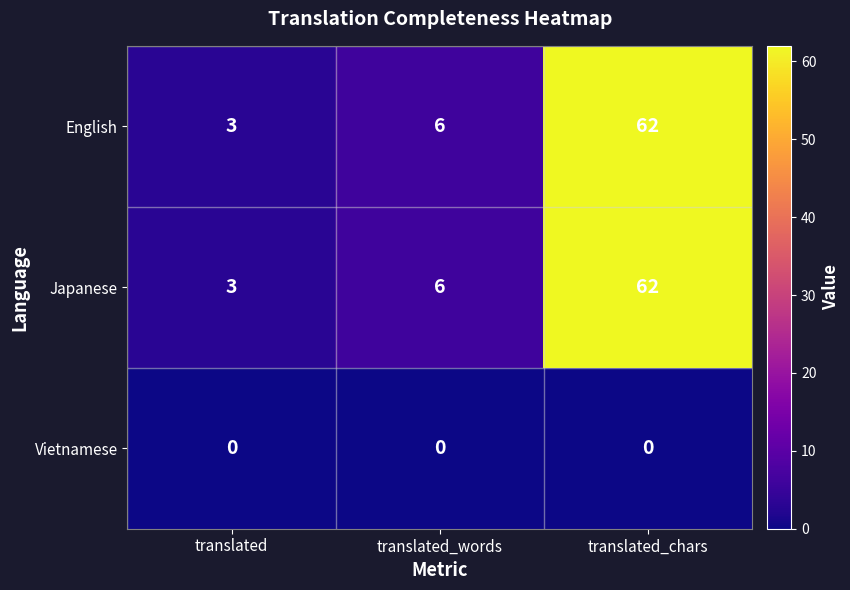

Reading left to right, what are all the values shown in this chart?

English: translated=3	translated_words=6	translated_chars=62
Japanese: translated=3	translated_words=6	translated_chars=62
Vietnamese: translated=0	translated_words=0	translated_chars=0